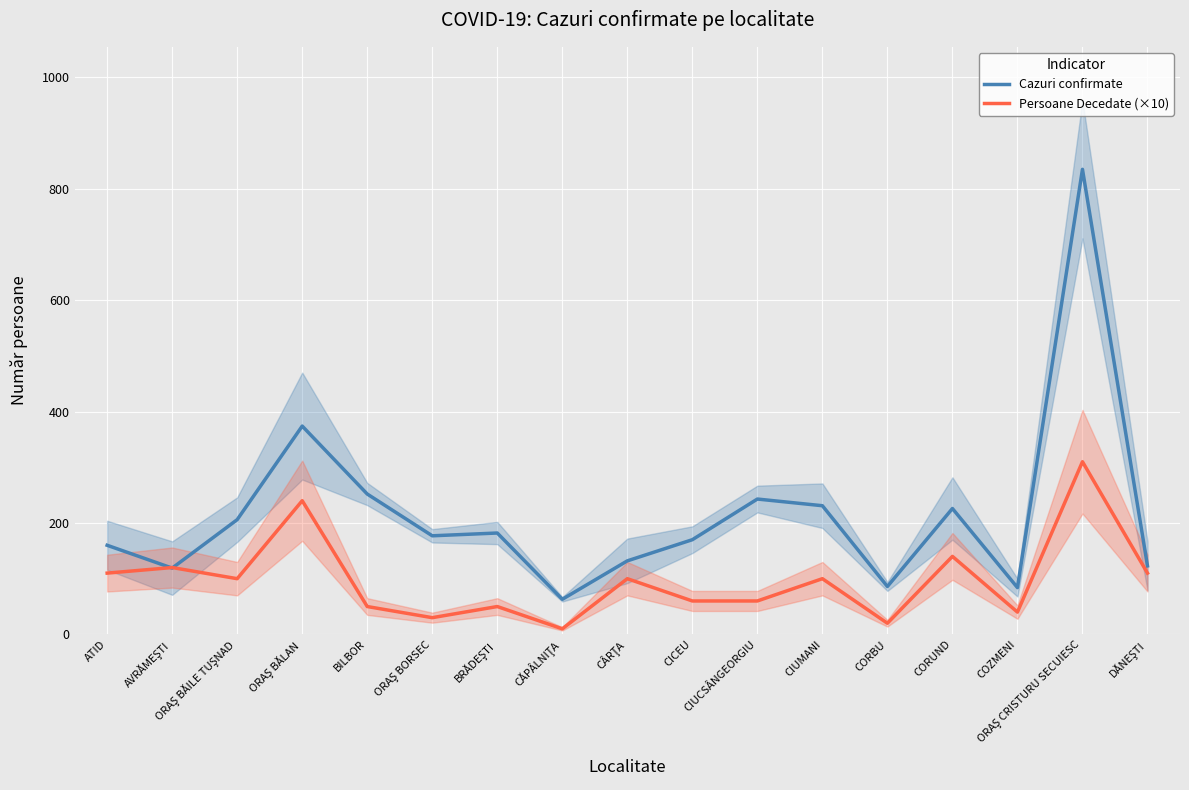

At which label does Persoane Decedate (×10) reach its minimum?

CĂPÂLNIŢA